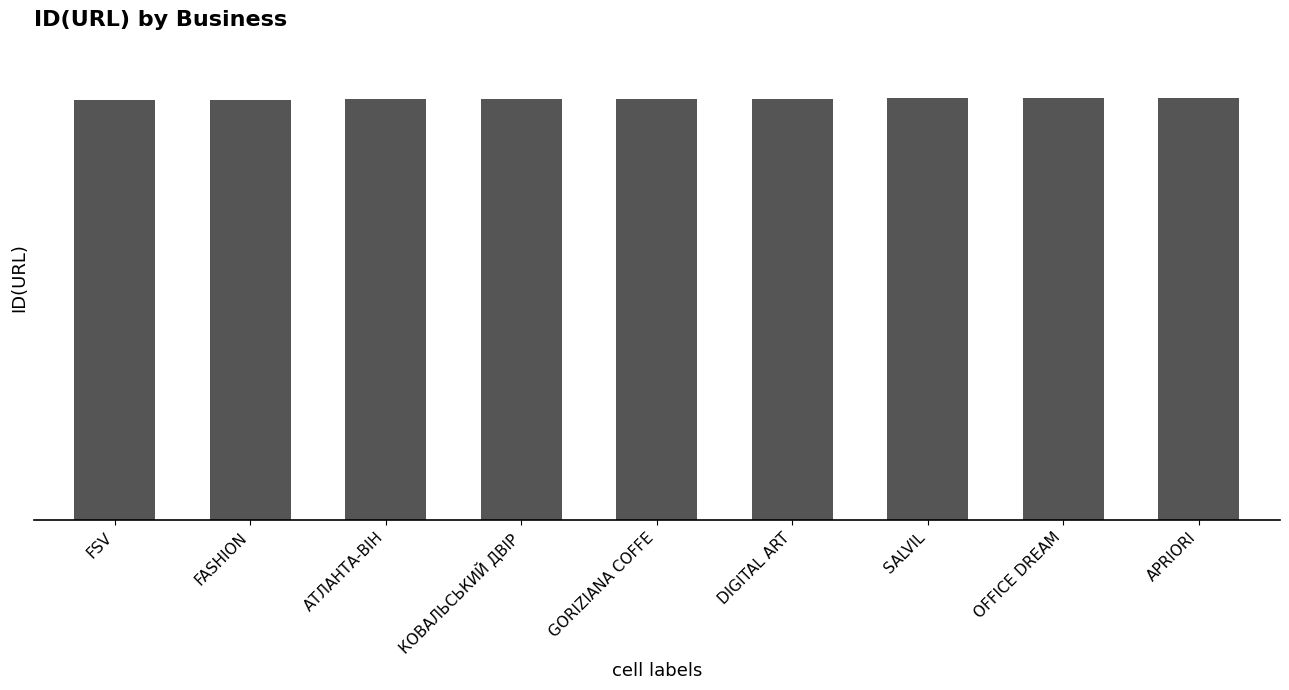

Does the chart contain any negative values?

No